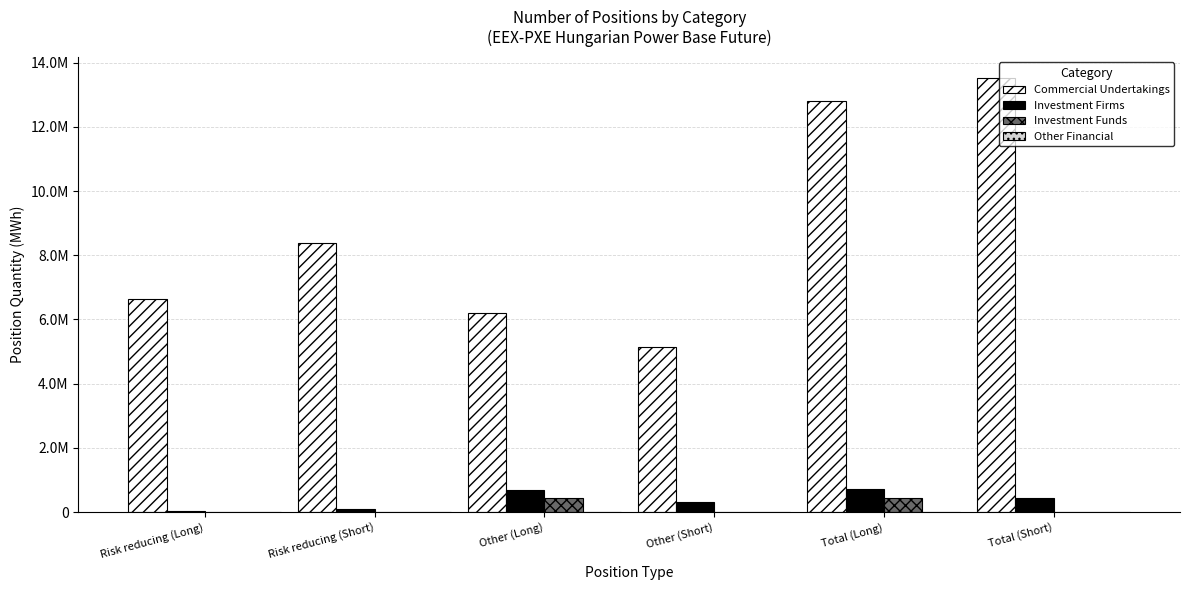

Reading right to left, transcribe all the data shown in this chart.

Commercial Undertakings: 13506724	12811413	5130768	6186601	8375956	6624812
Investment Firms: 425940	717419	323131	698939	102809	18480
Investment Funds: 0	439791	0	439791	0	0
Other Financial: 0	0	0	0	0	0